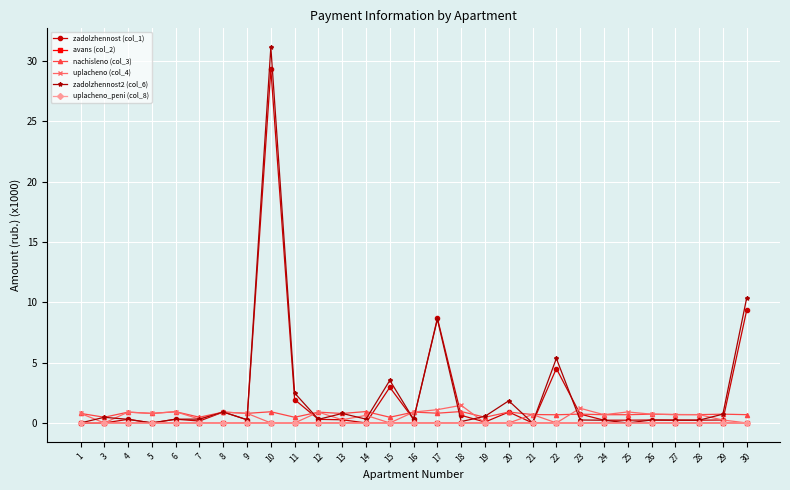

True or false: nachisleno (col_3) has more than 0 interior local peaks.

True